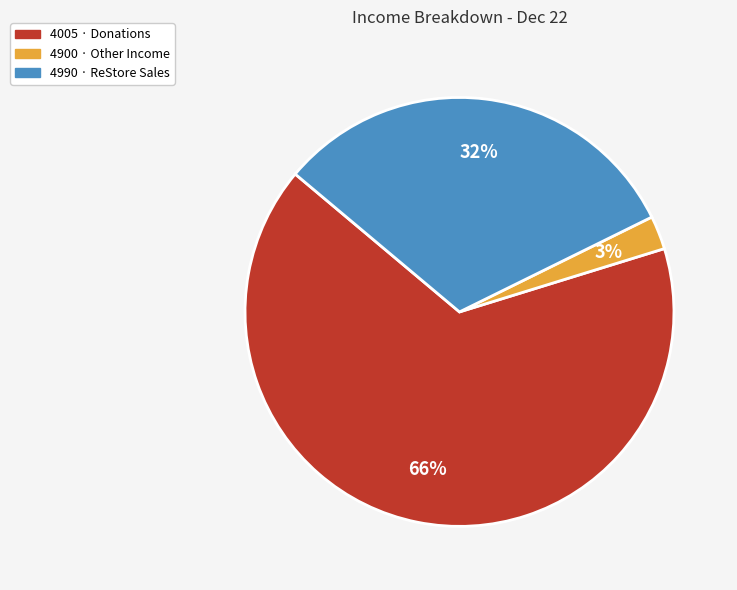

Which slice is the largest?

4005 · Donations